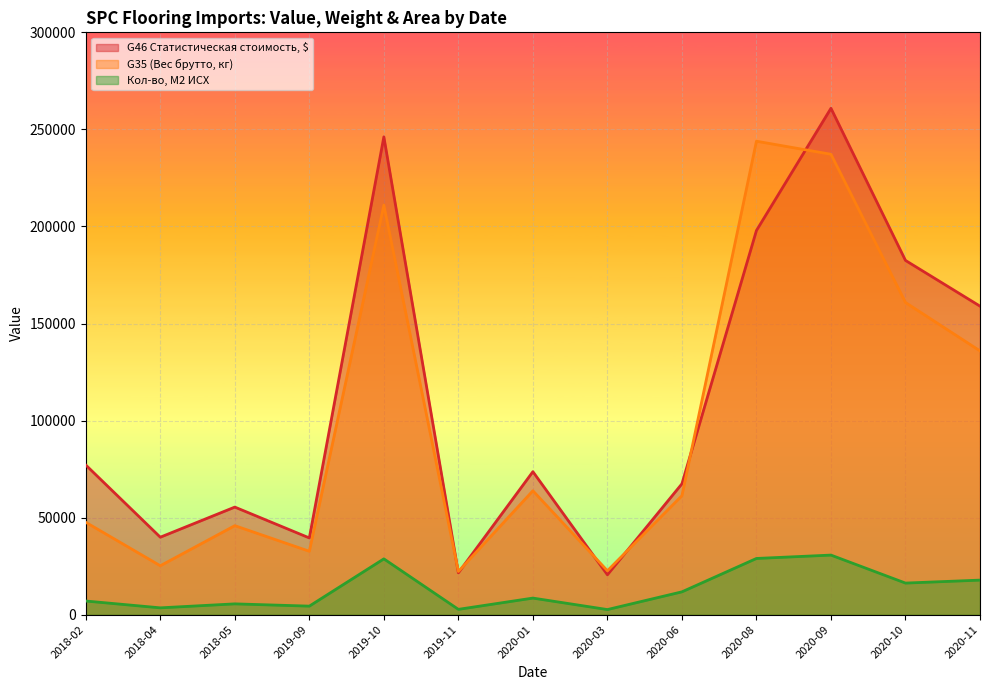

The value of G46 Статистическая стоимость, $ at 2020-06 is 67416.5. True or false?

True